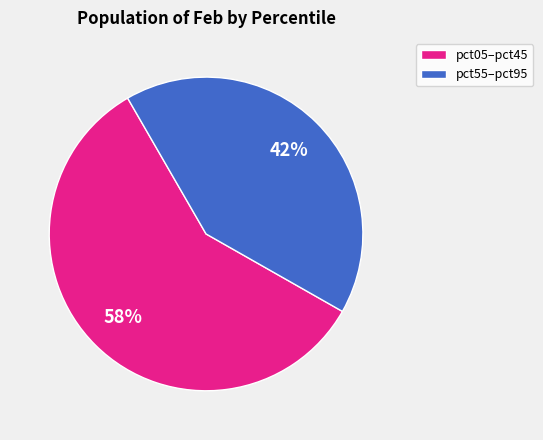

Is there any slice that represents more than half of the pie?

Yes